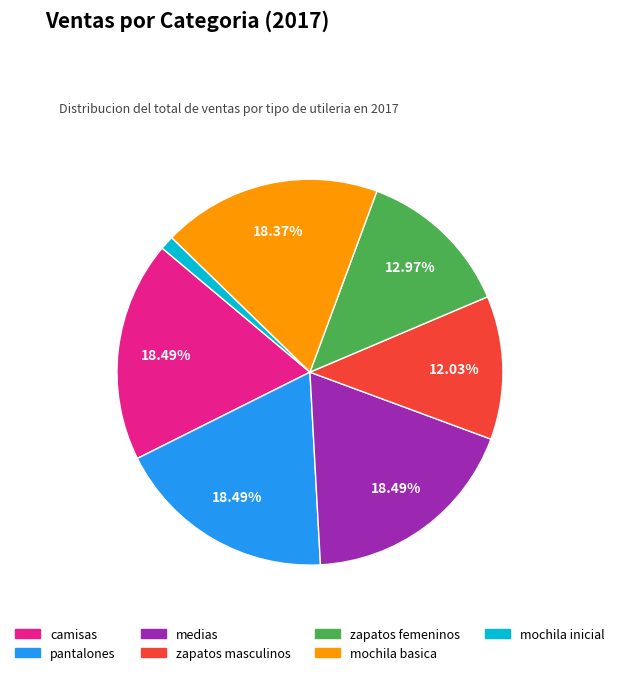

Which category has the smallest portion of the pie?

mochila inicial